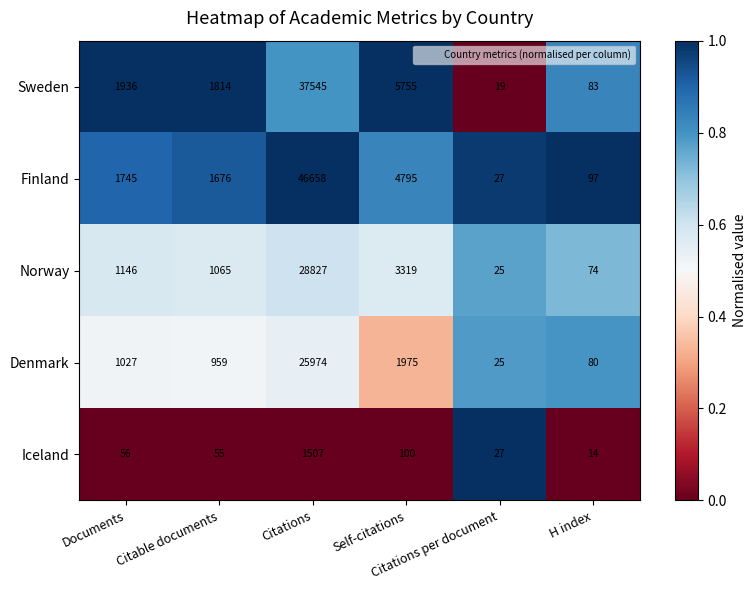

What is the average value of the Finland series?

9166